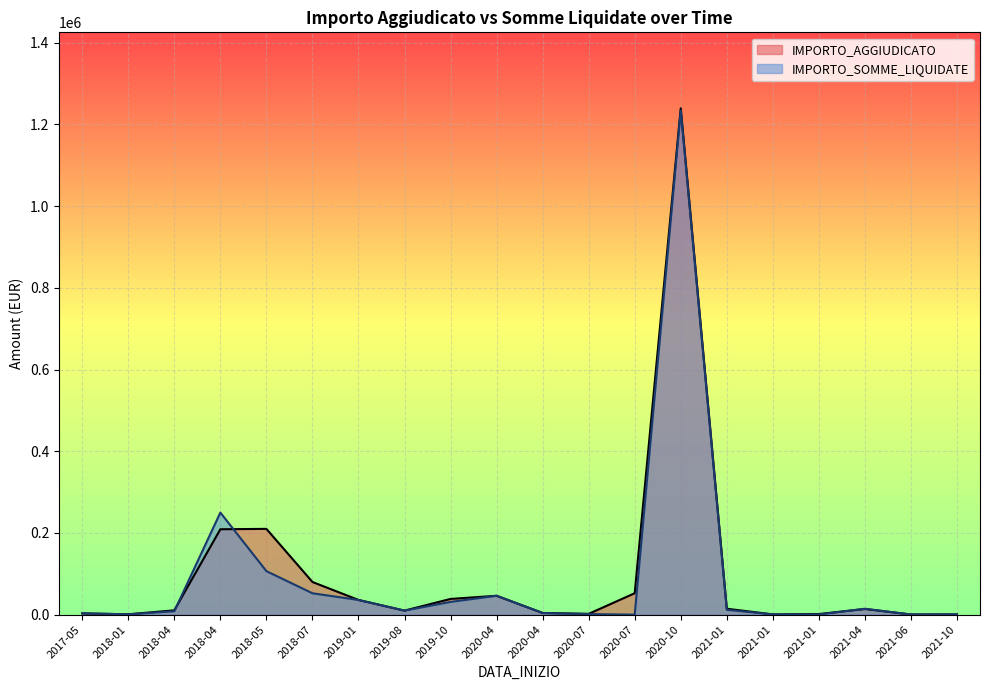

How many values in the IMPORTO_SOMME_LIQUIDATE series are below 9890?

10